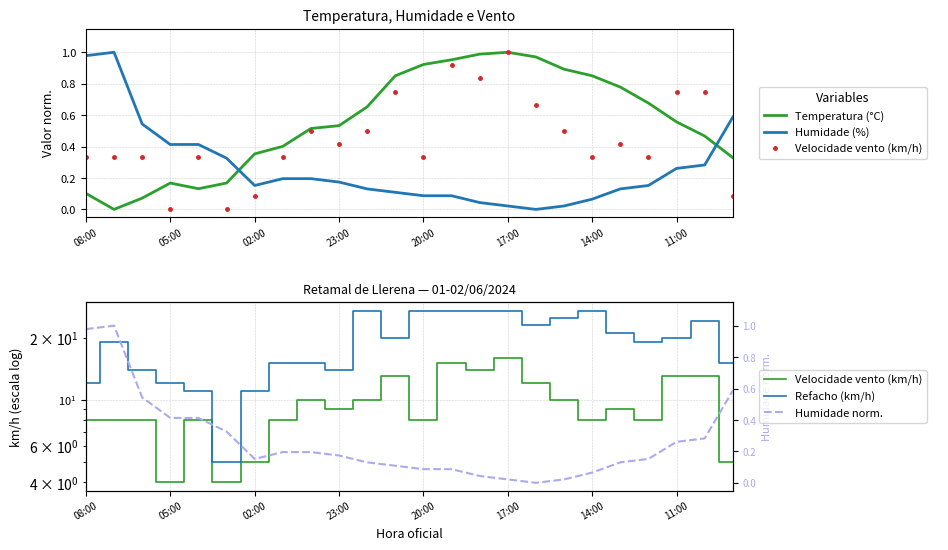

What is the value of the Humidade (%) point at the 20th from the left?

0.1